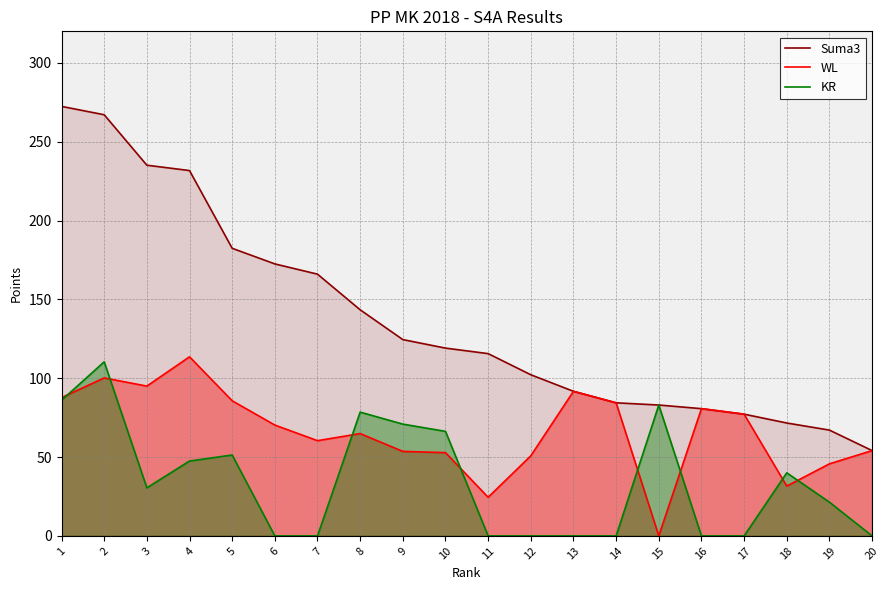

What is the difference between the second highest and minimum values in the KR series?

86.0